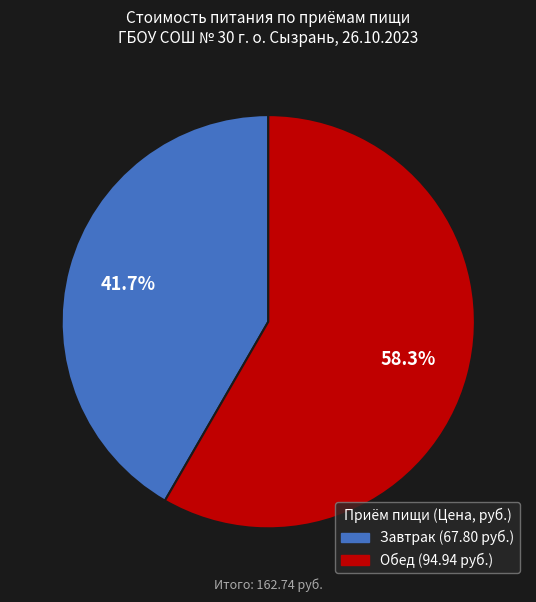

Count the number of slices in the pie.

2